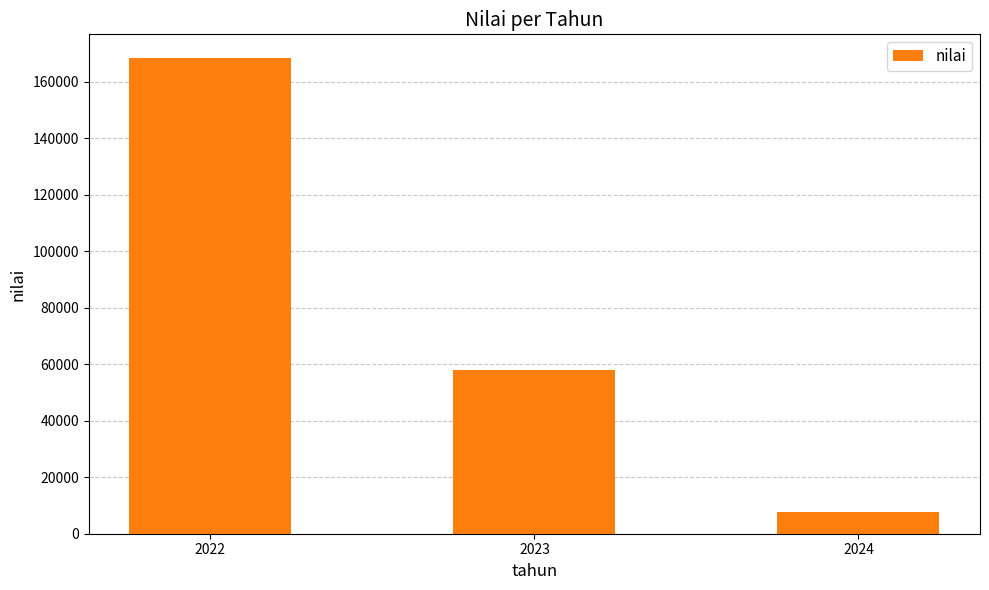

Which label corresponds to the smallest value in the chart?

2024